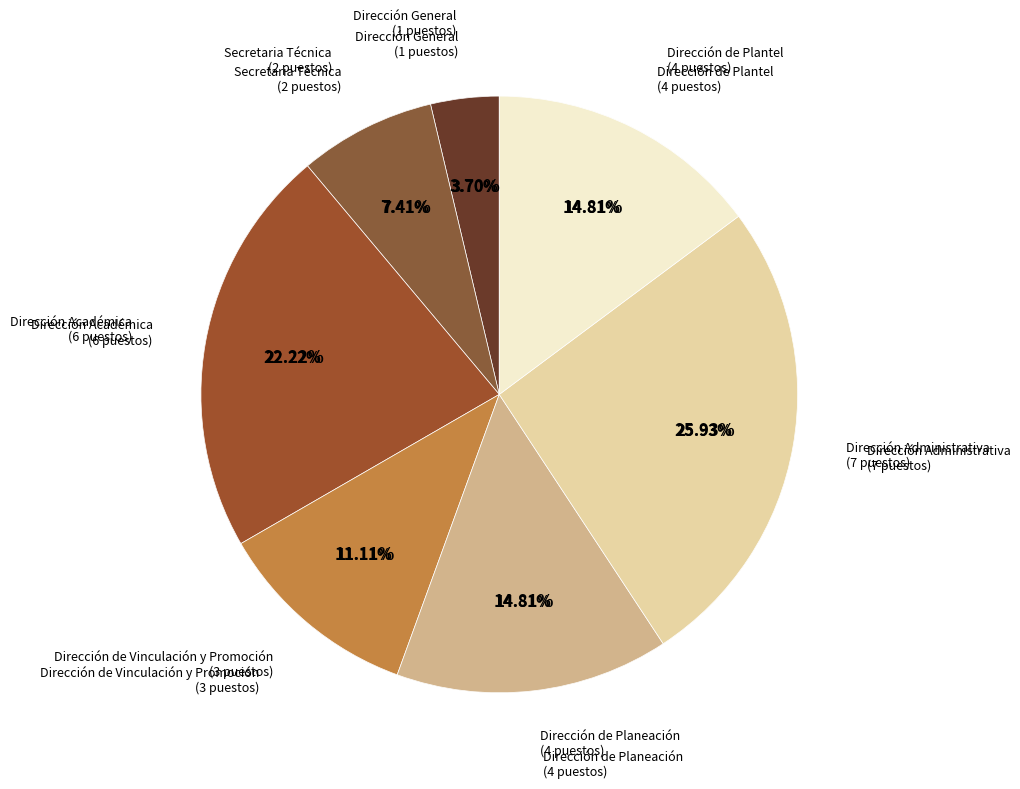

What percentage is NOT represented by Dirección Académica?

77.8%